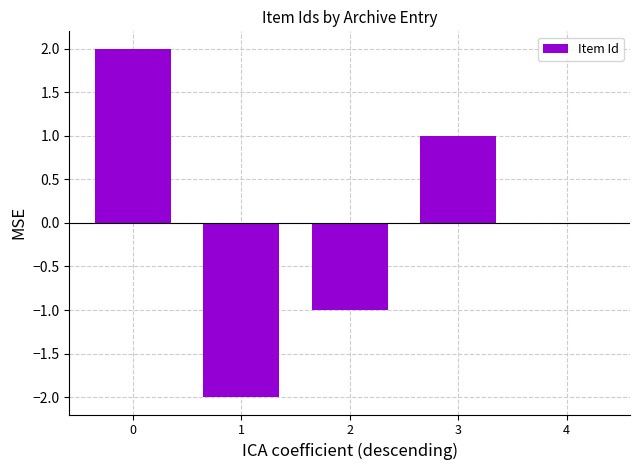

Approximately how many times larger is the value at 3 compared to 0?

0.5